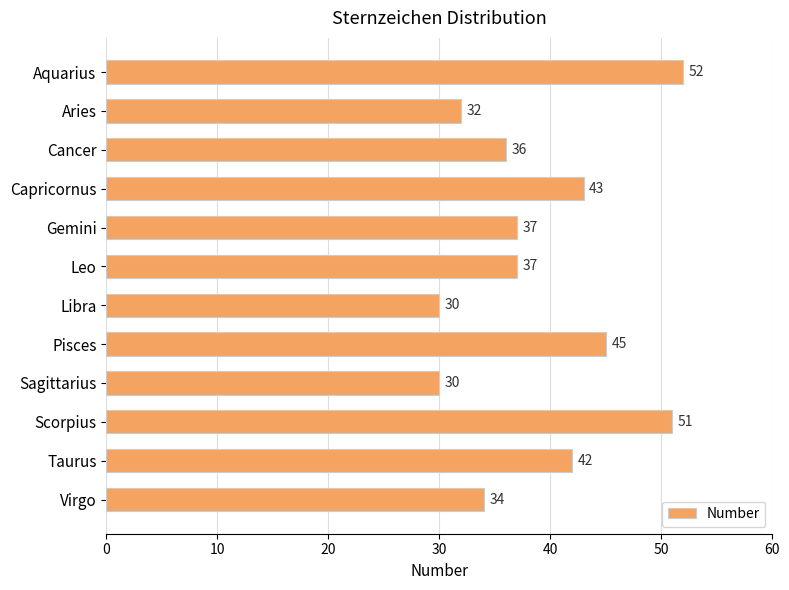

Read the value at Cancer.

36